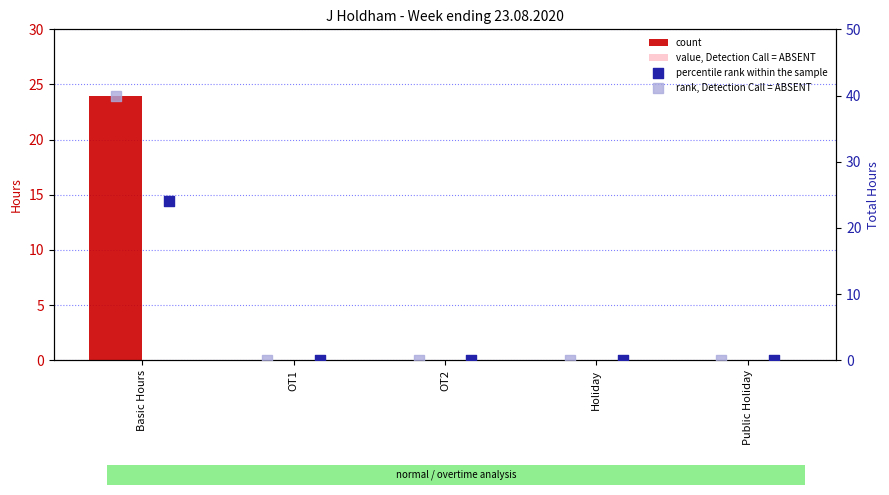

Which series has the largest total across all categories?

rank, Detection Call = ABSENT